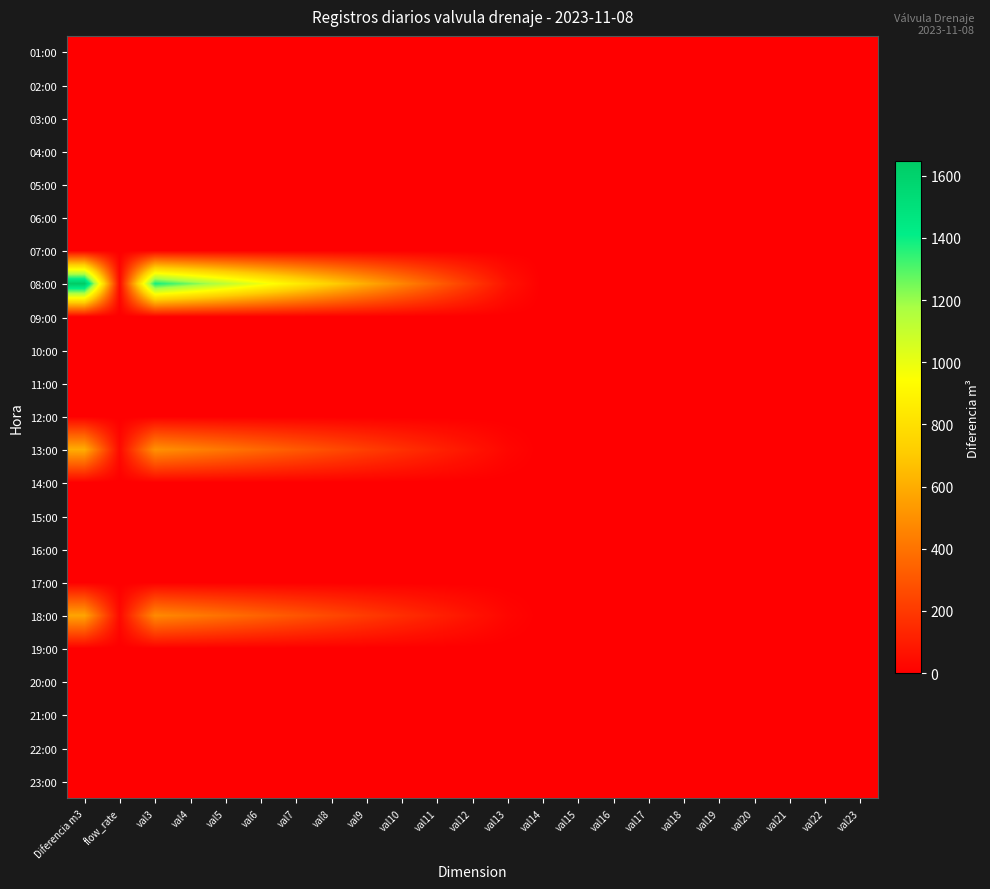

Which series changed the most between val6 and val18?

08:00